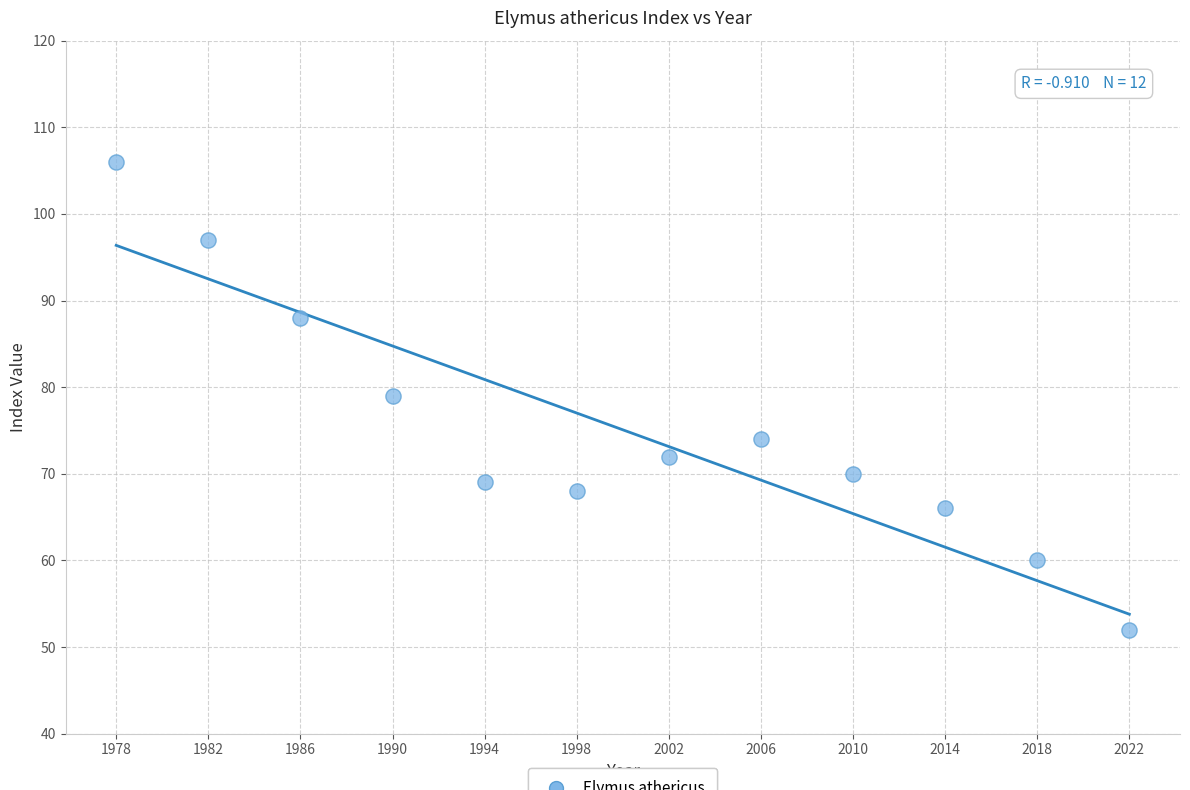

What is the range of Y values (max minus min)?

54